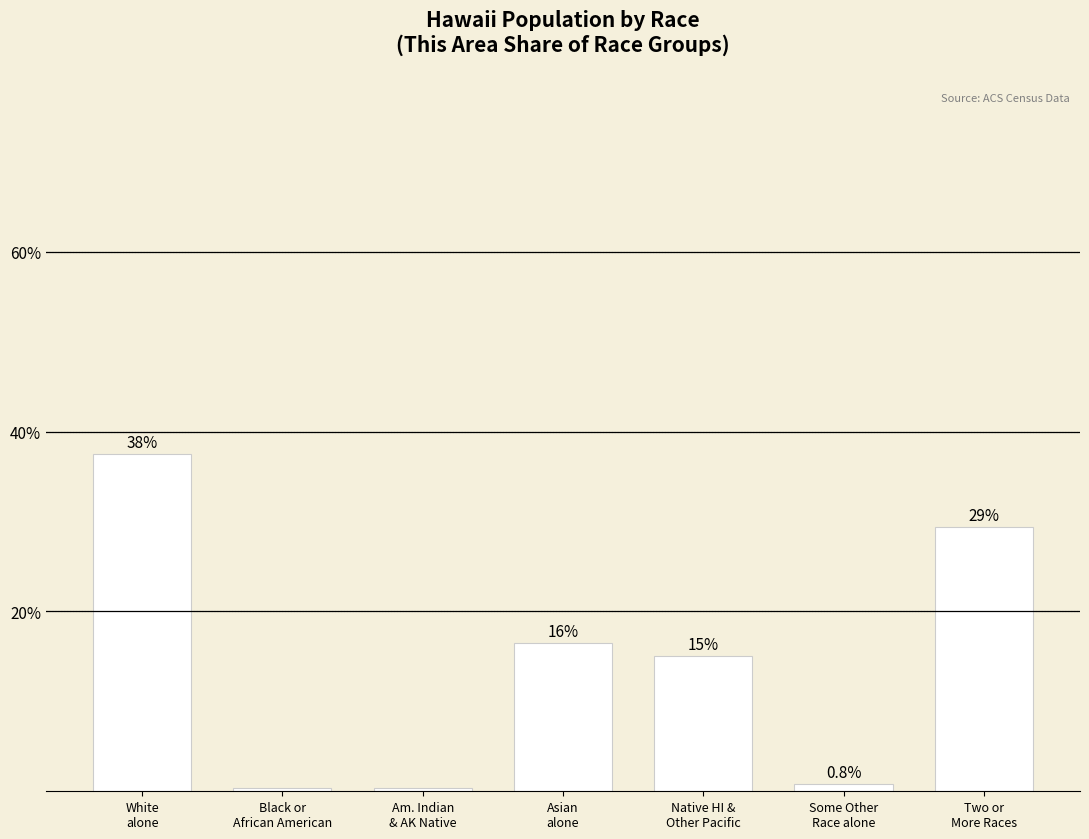

What is the average value?

14.3